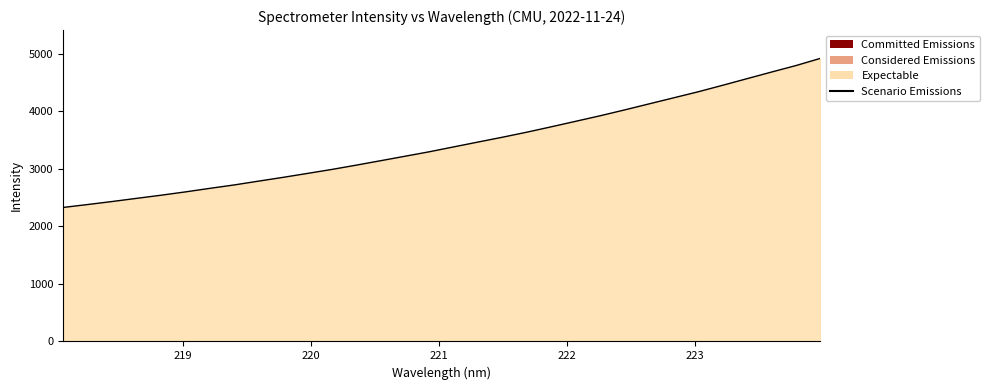

What is the smallest value displayed?

2328.2